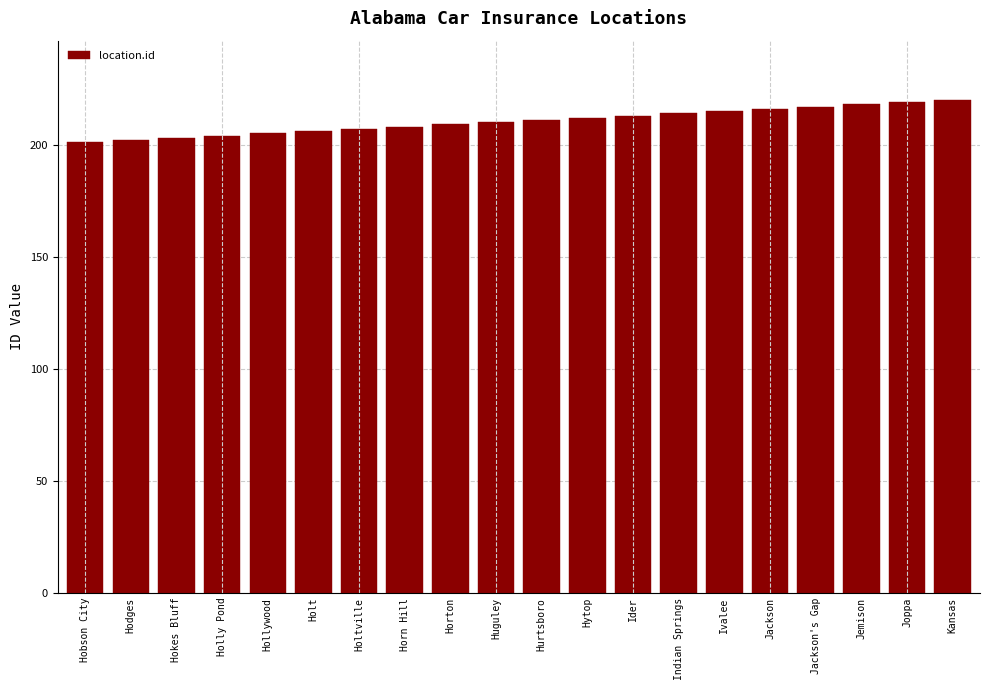

How many data points does each series have?

20